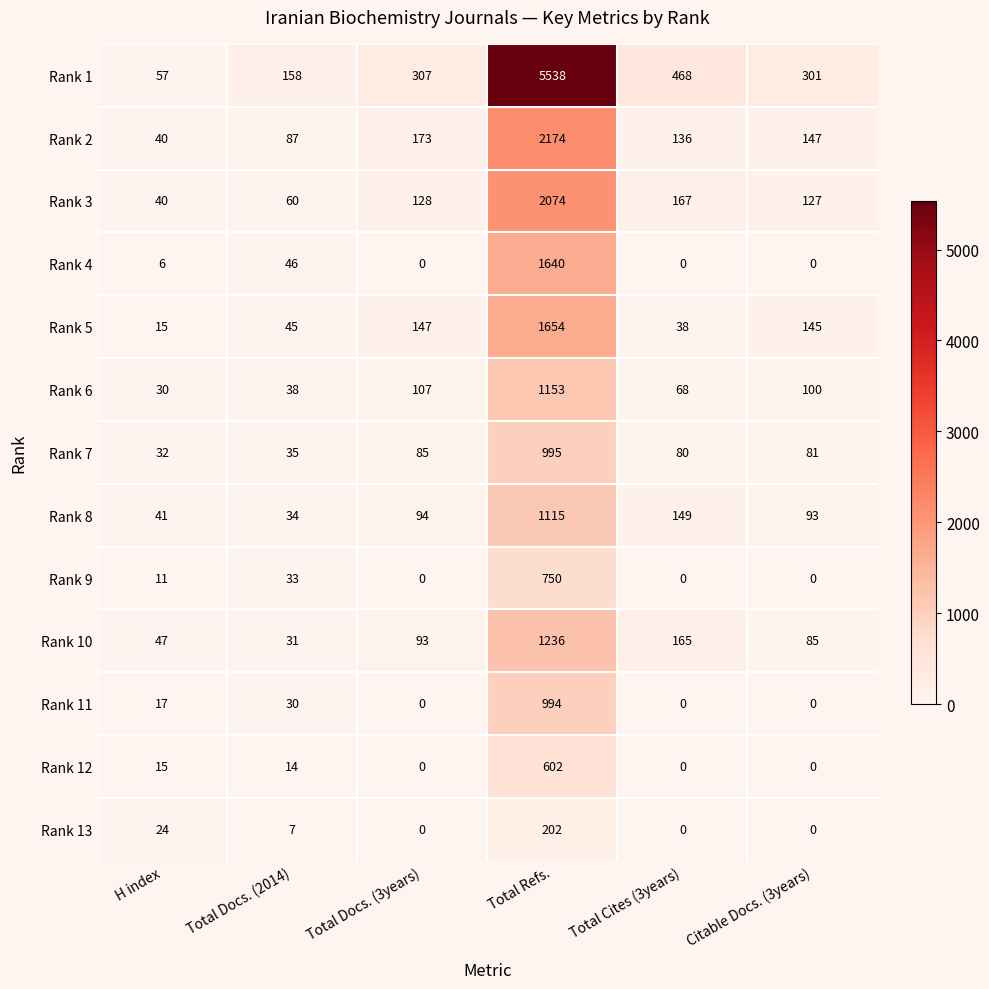

What is the sum of the Rank 5 values at H index and Total Cites (3years)?

53